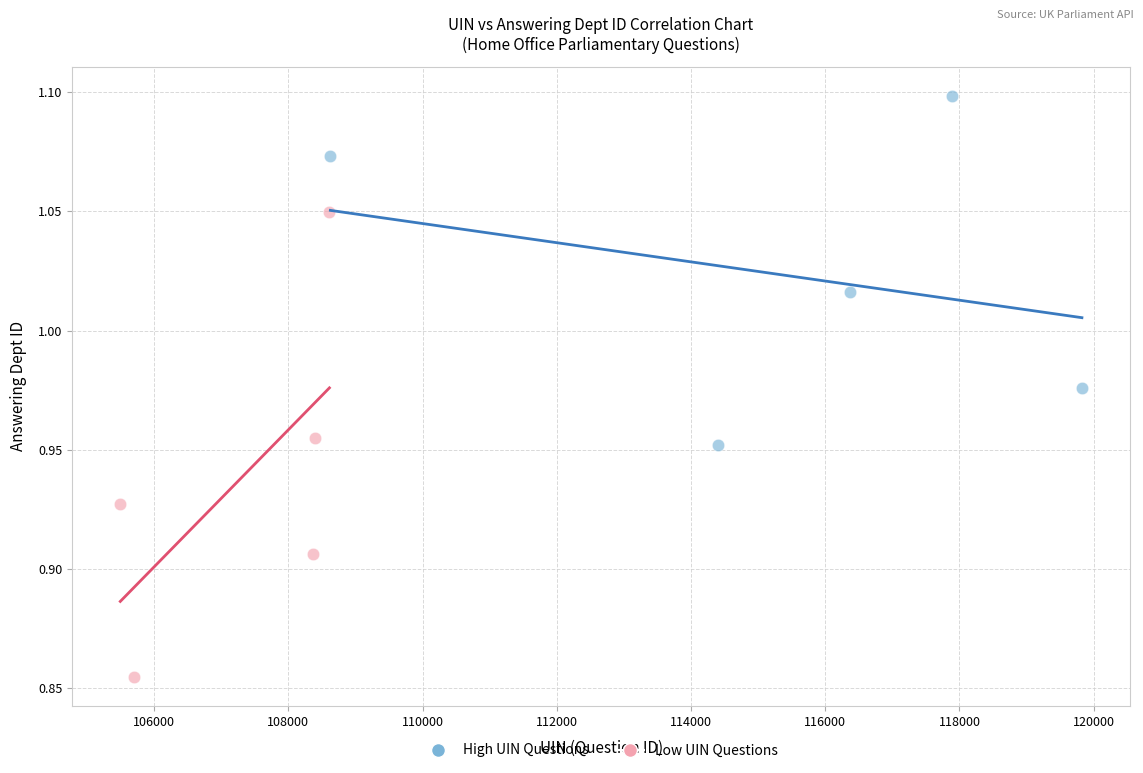

Which series has the widest spread of Y values?

High UIN Questions